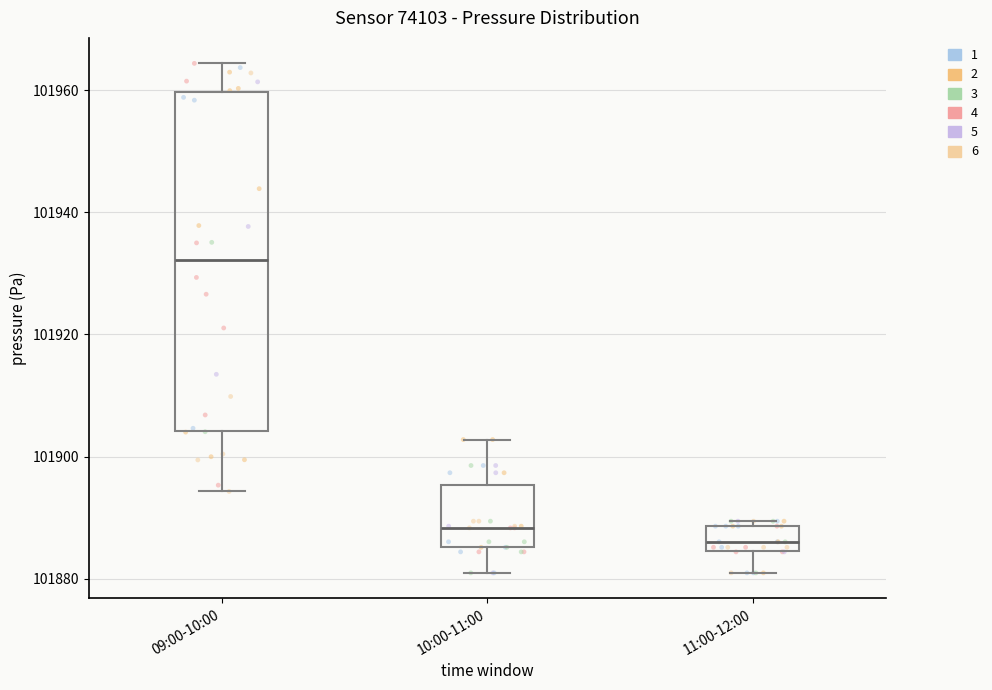

Where does the upper whisker of the box for 09:00-10:00 end on the y-axis? The values are not printed on the chart, so give them approximately, as read against the axis.

101964